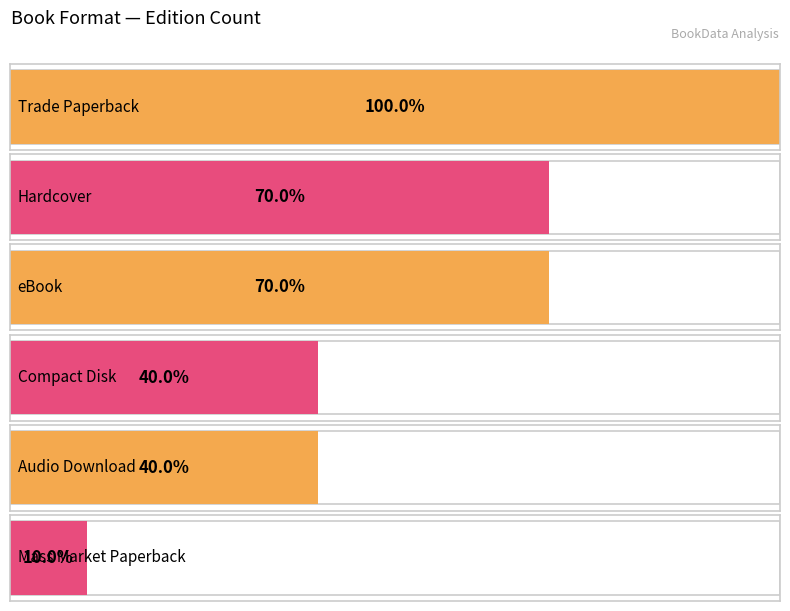

What position from the left is Compact Disk?

4